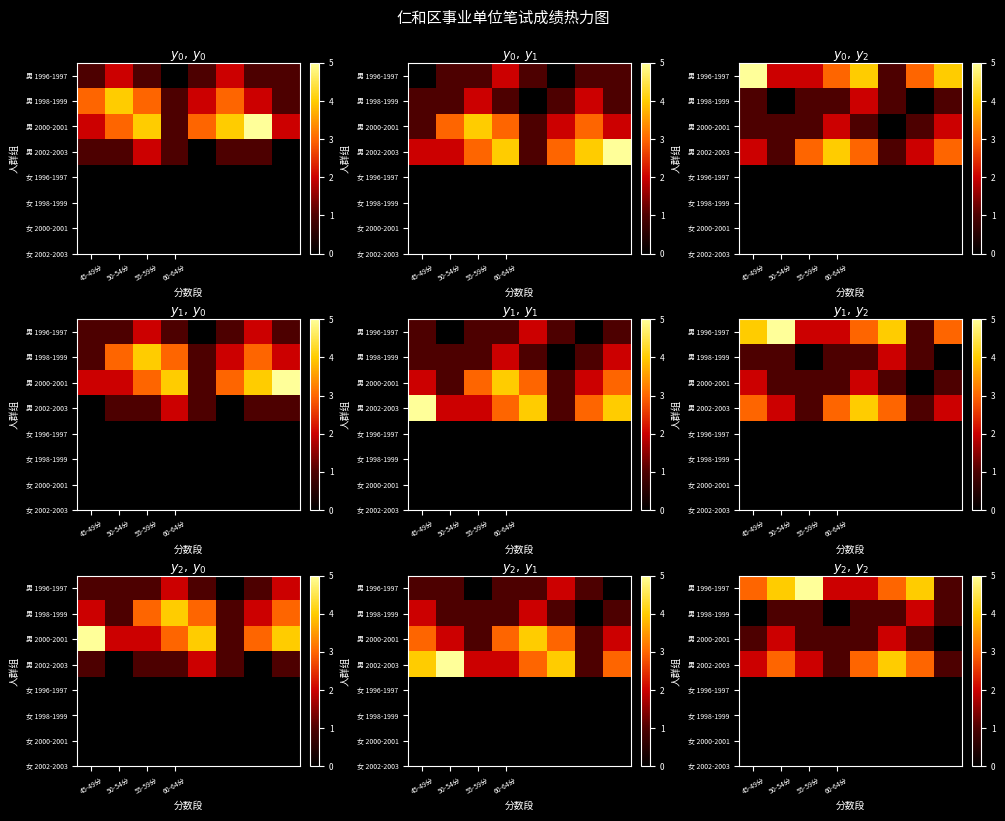

At which label does 男 1998-1999 reach its minimum?

45-49分